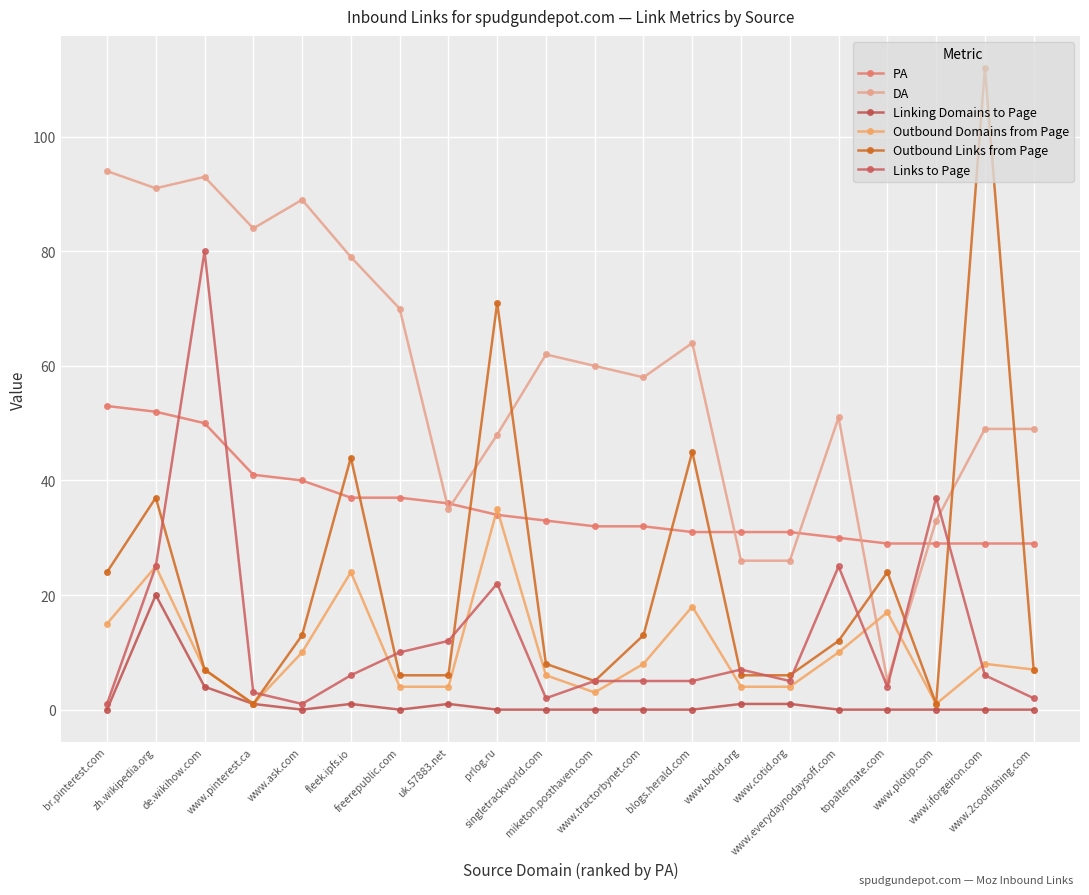

What is the difference between the maximum and minimum values in the Outbound Links from Page series?

111